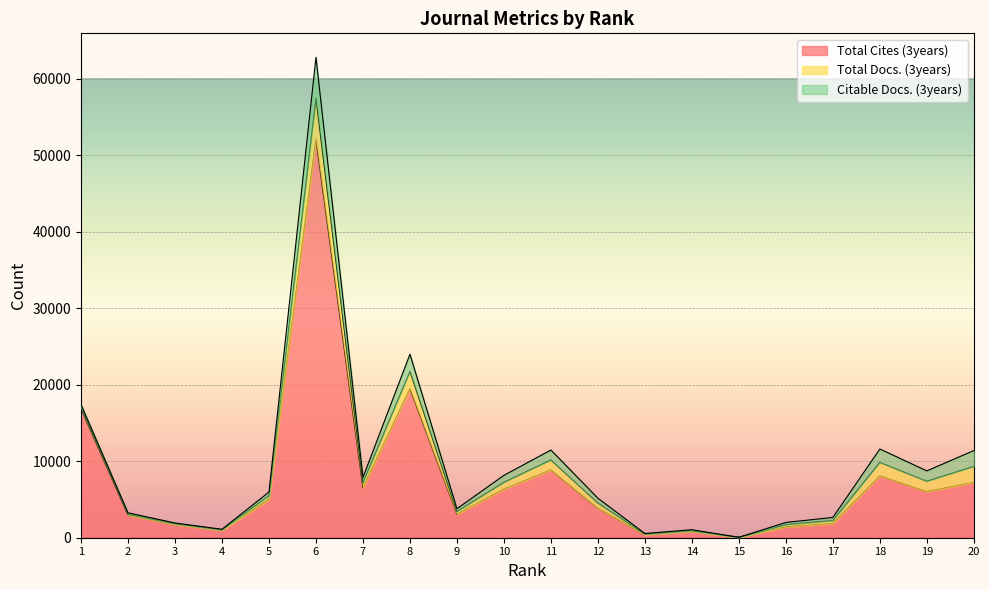

True or false: Total Docs. (3years) and Total Cites (3years) intersect in this chart.

False